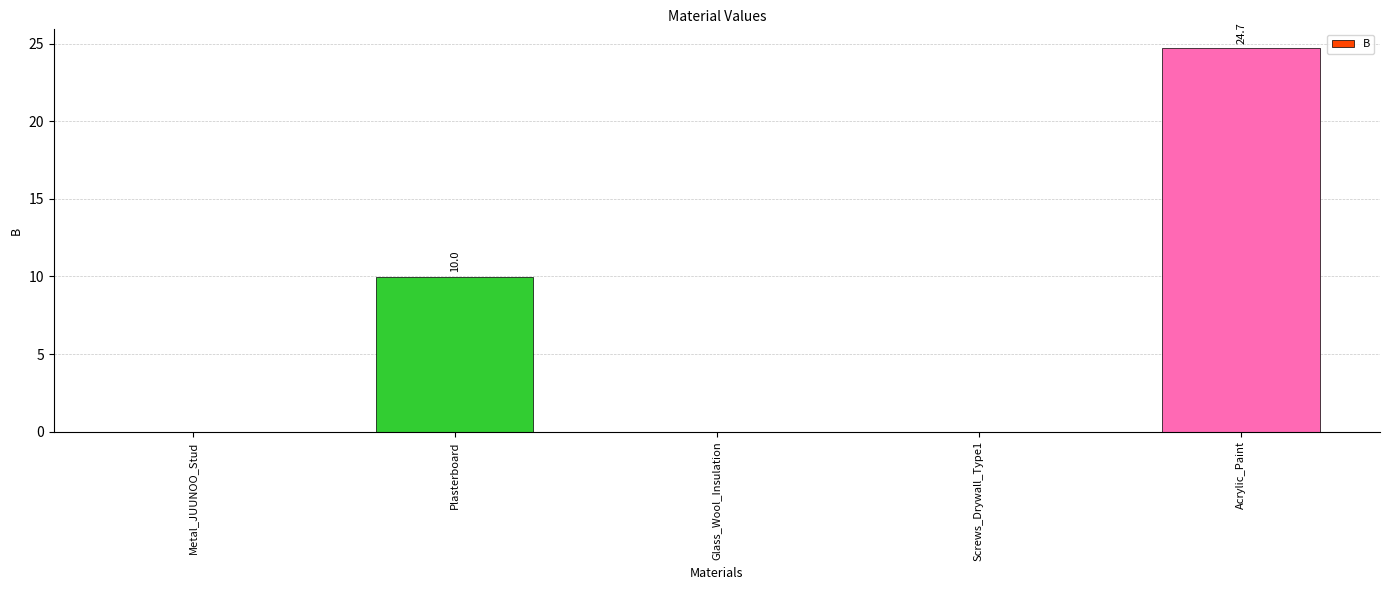

Between Plasterboard and Glass_Wool_Insulation, which is larger?

Plasterboard